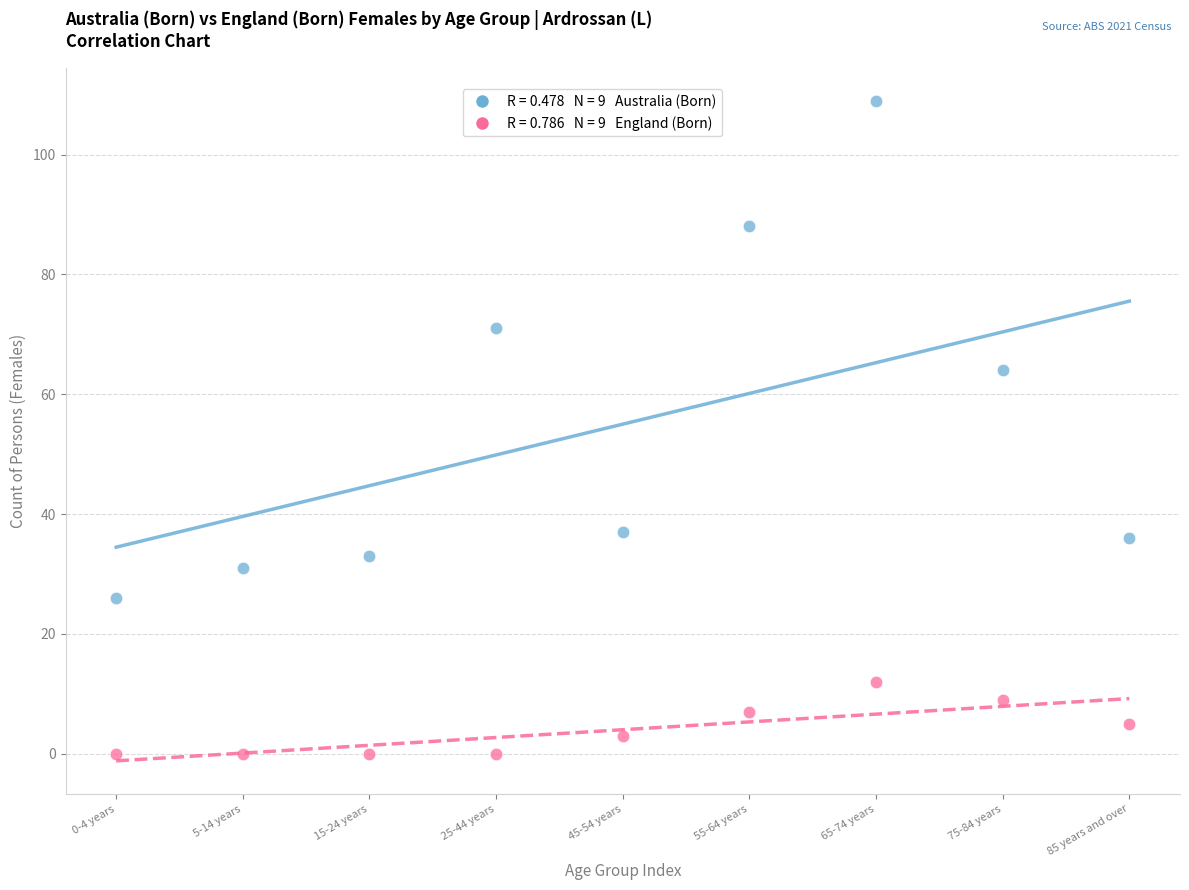

Across all series, what Y value is closest to 54?

64